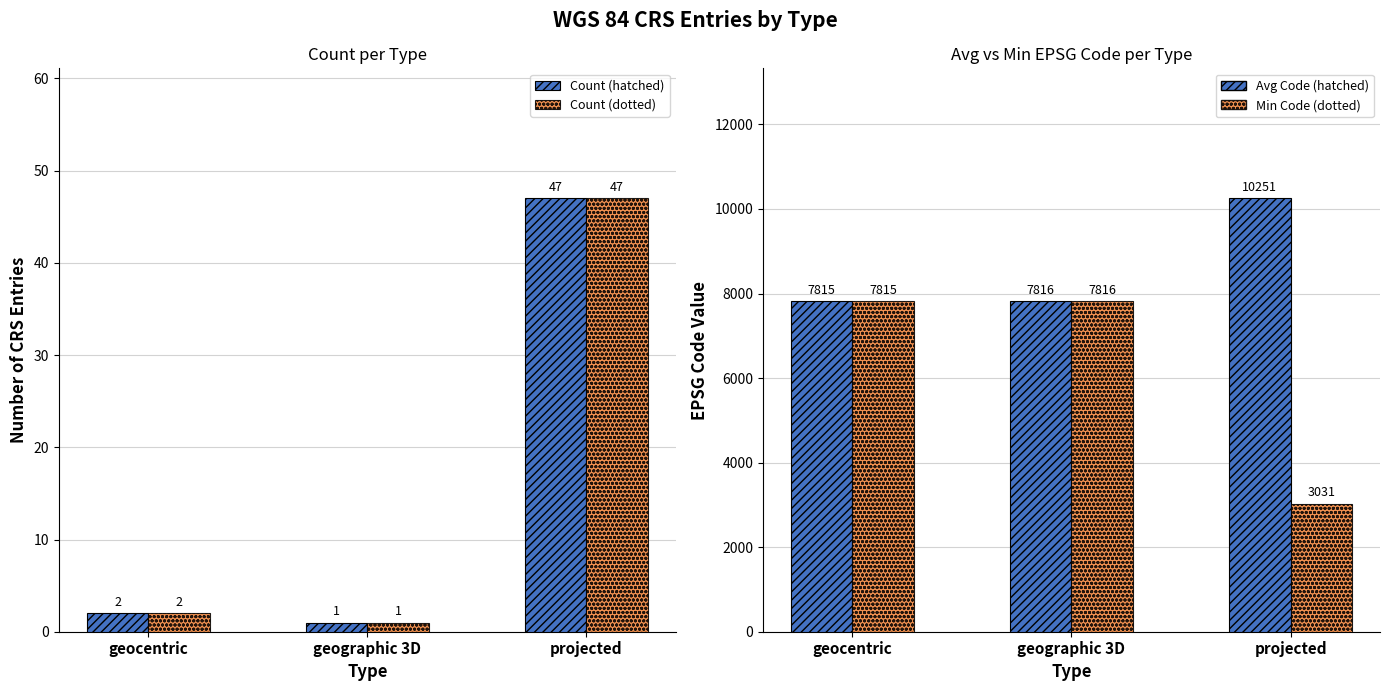

Which series has the largest total across all categories?

Avg Code (hatched)